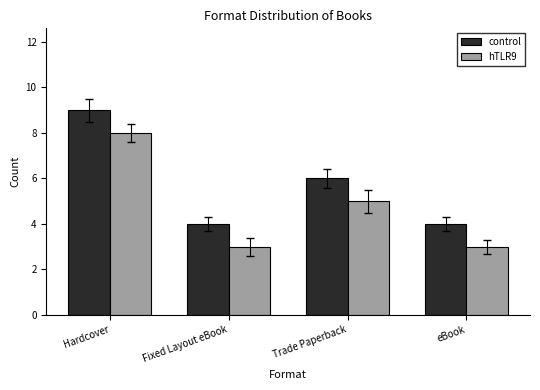

What is the difference between the maximum and minimum values in the hTLR9 series?

5